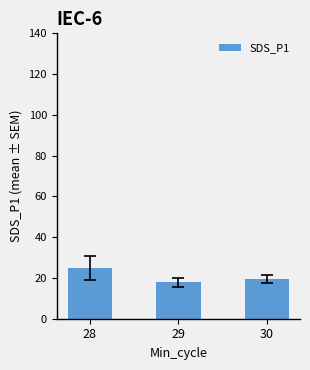

Count the values in the range 17 to 24.

2